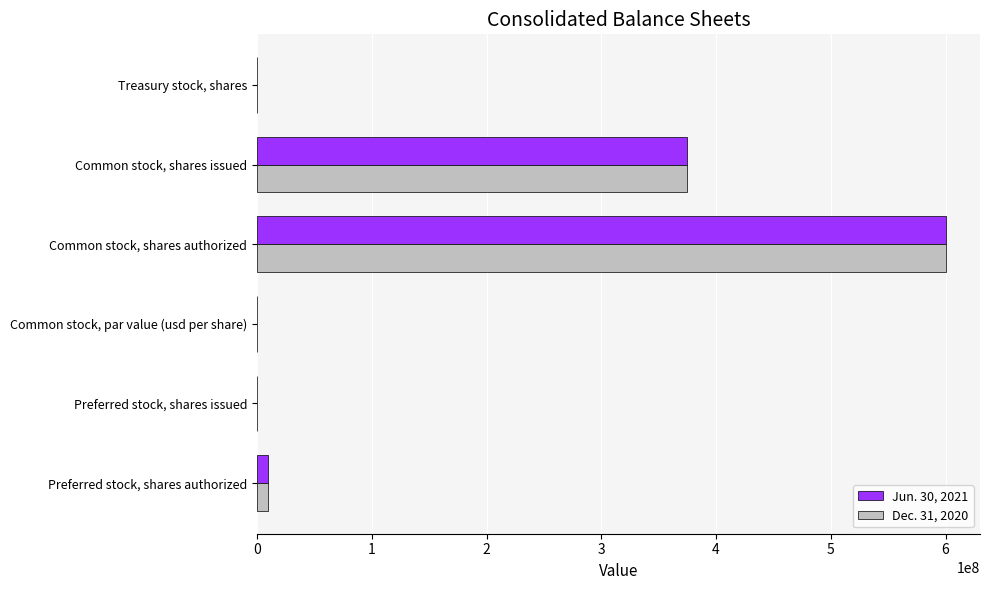

True or false: Jun. 30, 2021 has a value of 600000000.0 at Common stock, shares authorized.

True